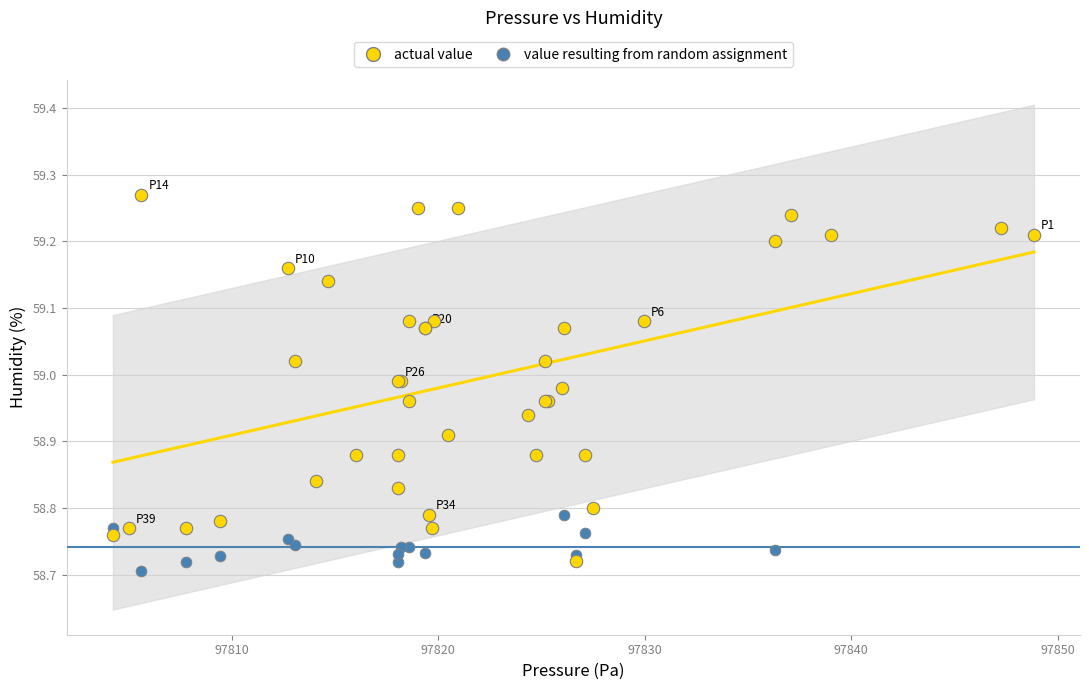

Which series reaches the maximum Y coordinate?

actual value